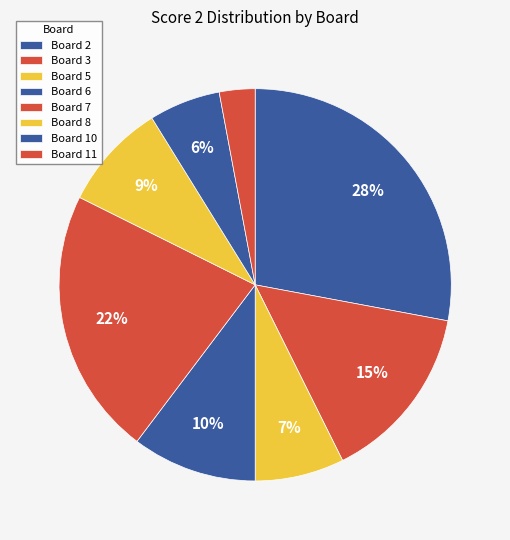

How many slices are in this pie chart?

8